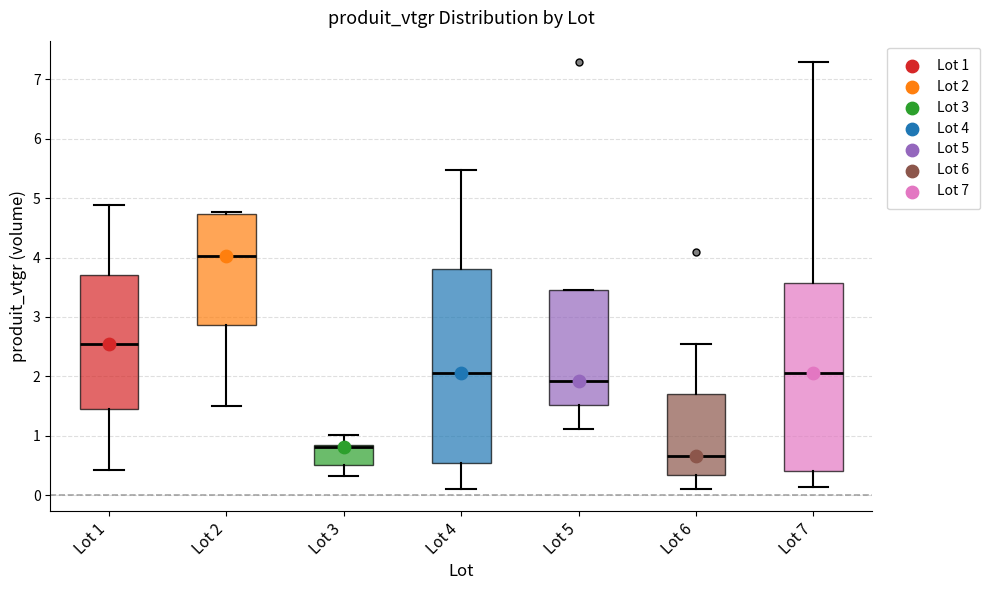

Reading left to right, read every box against the y-axis: the position of its median line, the range the box covers, and the ends of its whiskers. The values are not printed on the chart, so give them approximately, as read against the axis.

Lot 1: median 2.5, box 1.4 to 3.7, whiskers 0.4 to 4.9
Lot 2: median 4.0, box 2.9 to 4.7, whiskers 1.5 to 4.8
Lot 3: median 0.8 (drawn on the box's upper edge), box 0.5 to 0.8, whiskers 0.3 to 1.0
Lot 4: median 2.1, box 0.5 to 3.8, whiskers 0.1 to 5.5
Lot 5: median 1.9, box 1.5 to 3.5, whiskers 1.1 to 3.5
Lot 6: median 0.7, box 0.3 to 1.7, whiskers 0.1 to 2.6
Lot 7: median 2.1, box 0.4 to 3.6, whiskers 0.1 to 7.3